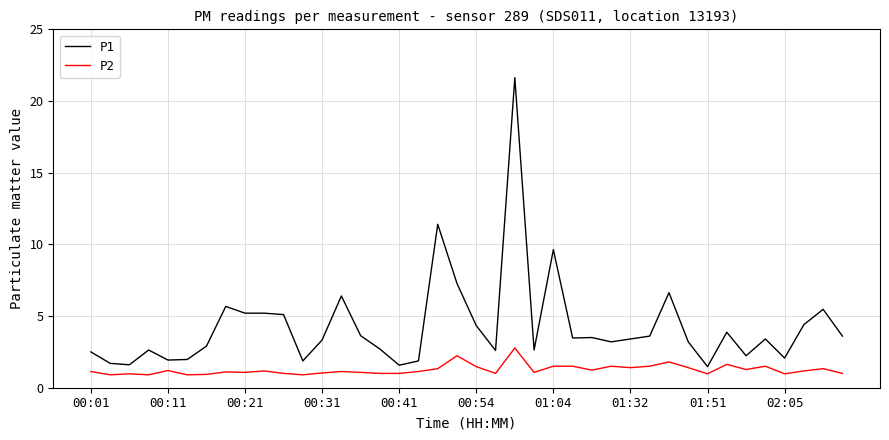

What is the greatest value displayed?

21.6